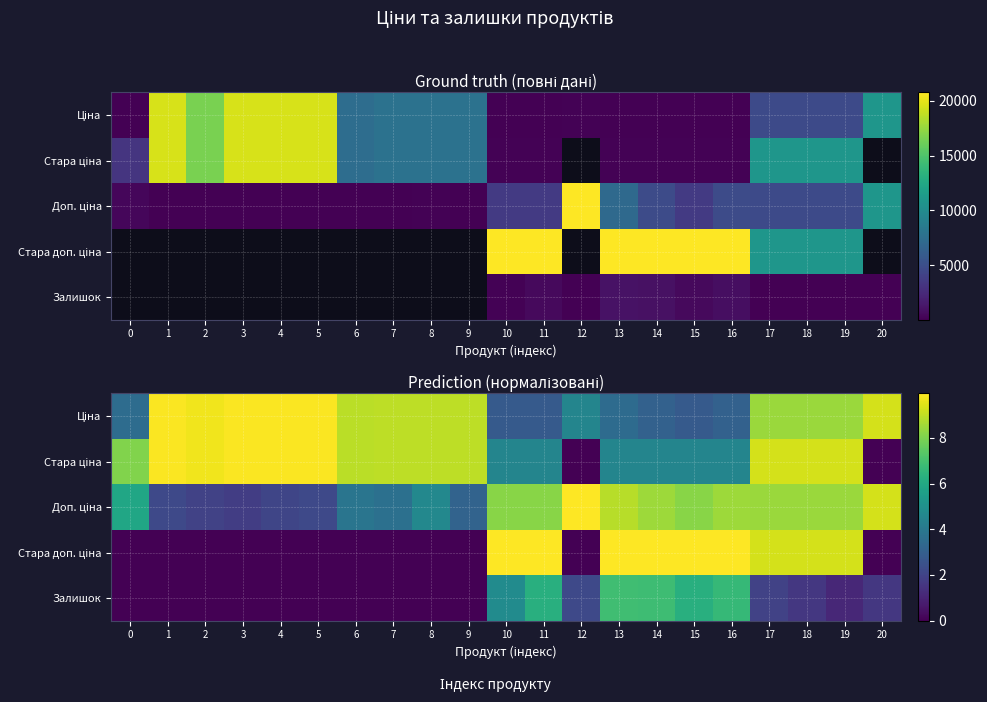

Rank the categories by Ціна value from lowest to highest.

10, 11, 15, 14, 16, 13, 0, 12, 18, 19, 17, 6, 7, 8, 9, 20, 2, 1, 3, 4, 5